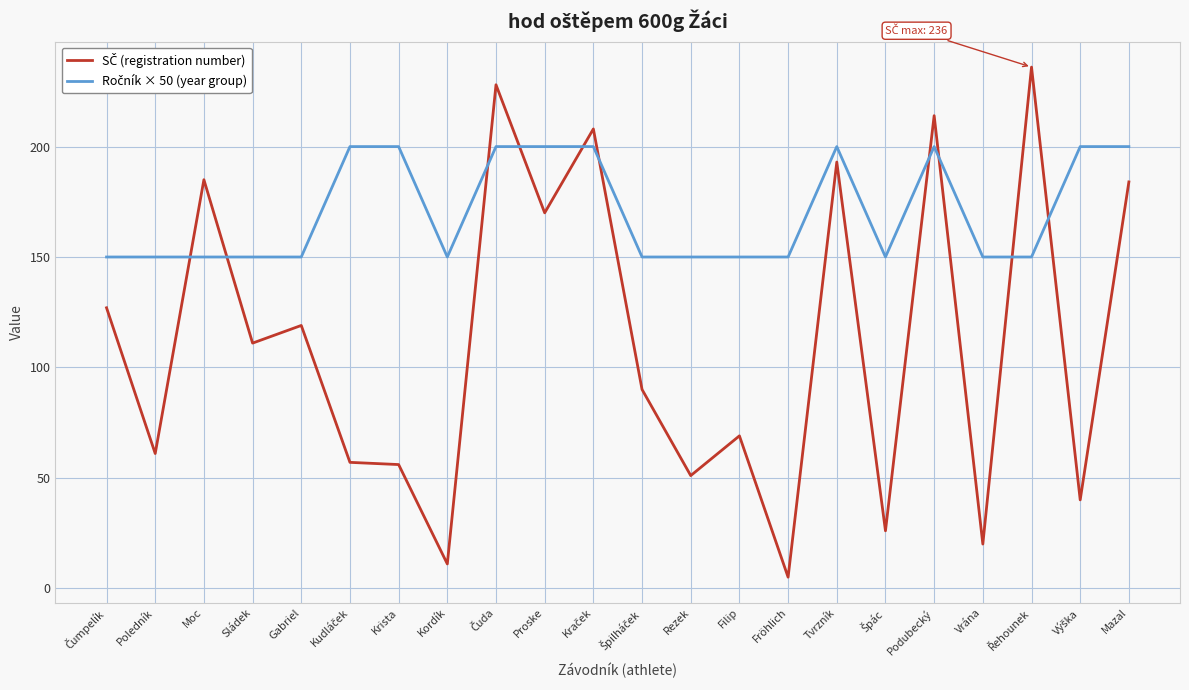

At which category does the chart reach its minimum across all series?

Fröhlich